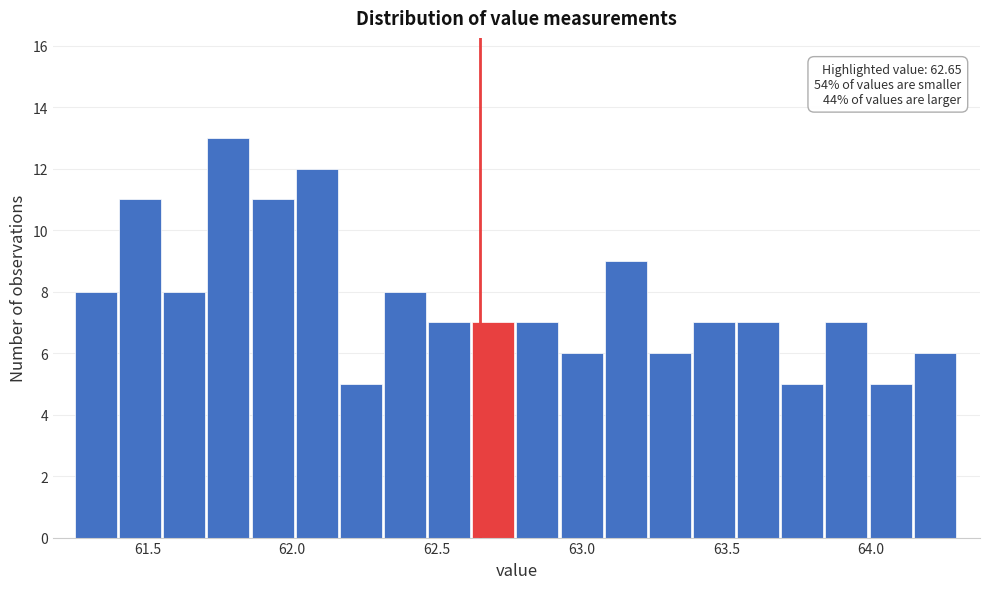

Around what value on the x-axis is the tallest bar? Give the approximate position of its centre, as read against the axis.

61.80